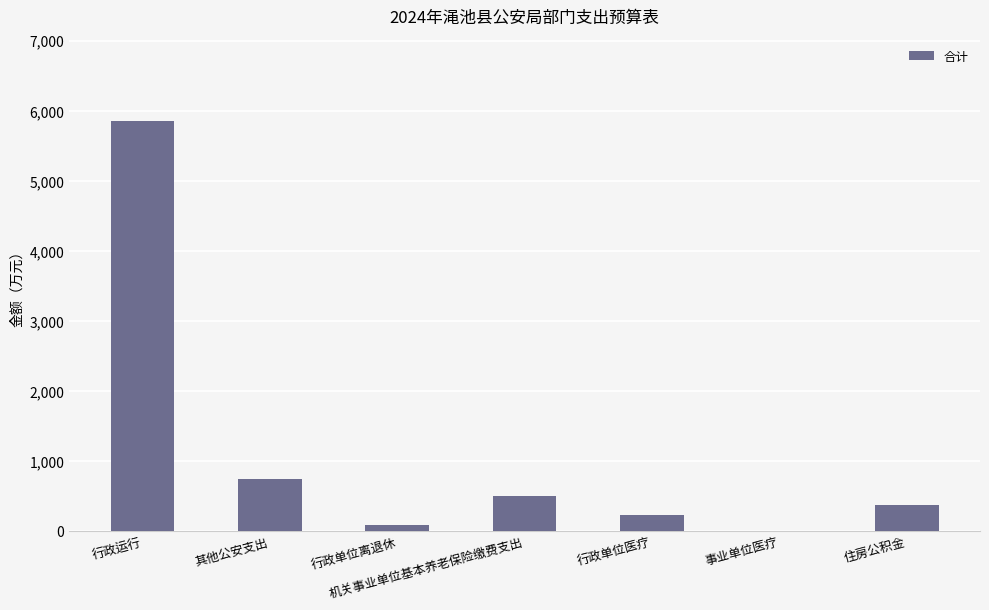

True or false: the data shows 492.9 at 机关事业单位基本养老保险缴费支出.

True